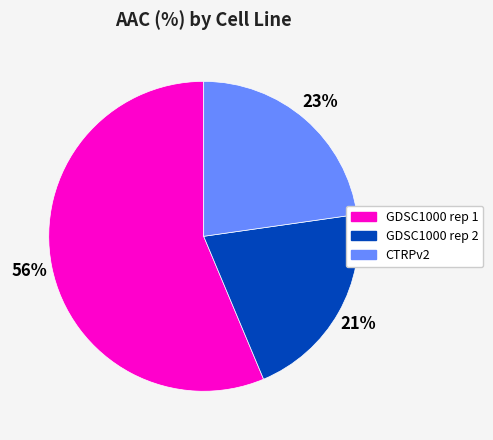

Combined, do GDSC1000 rep 1 and CTRPv2 account for over 50%?

Yes